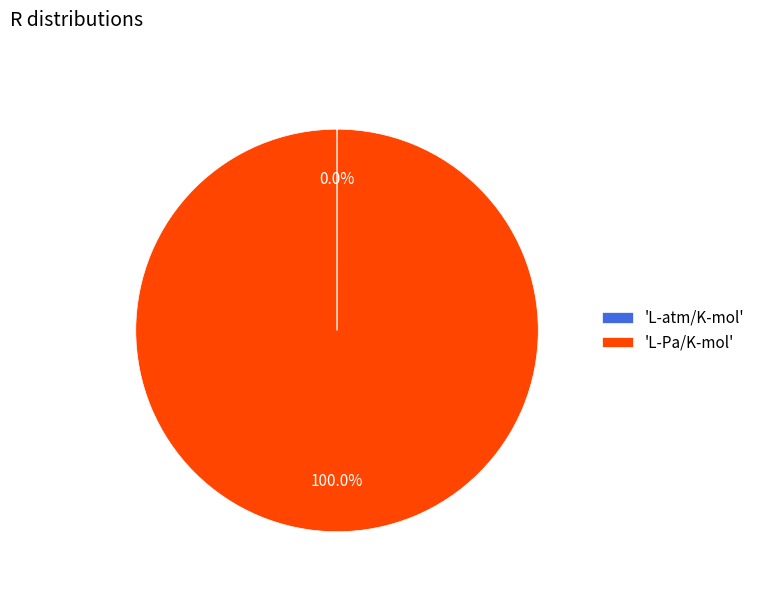

Does any single category account for the majority?

Yes